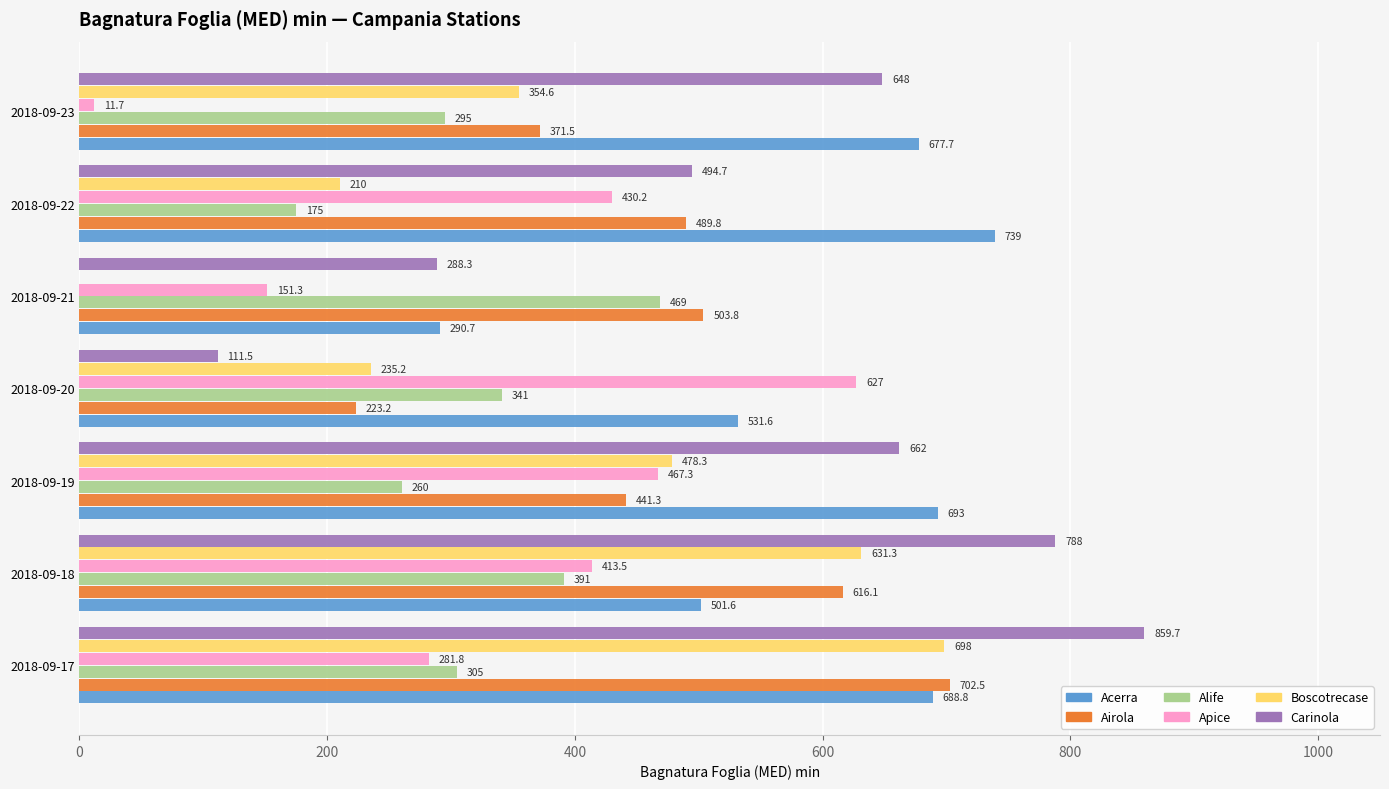

Which series changed the most between 2018-09-21 and 2018-09-22?

Acerra